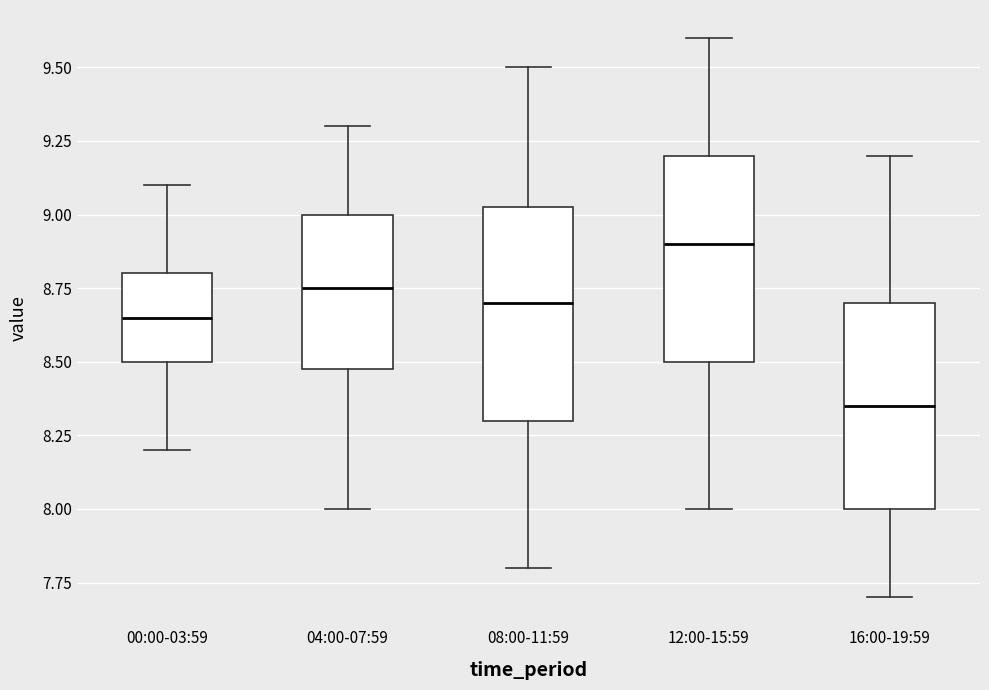

Which box has the lowest median line?

16:00-19:59